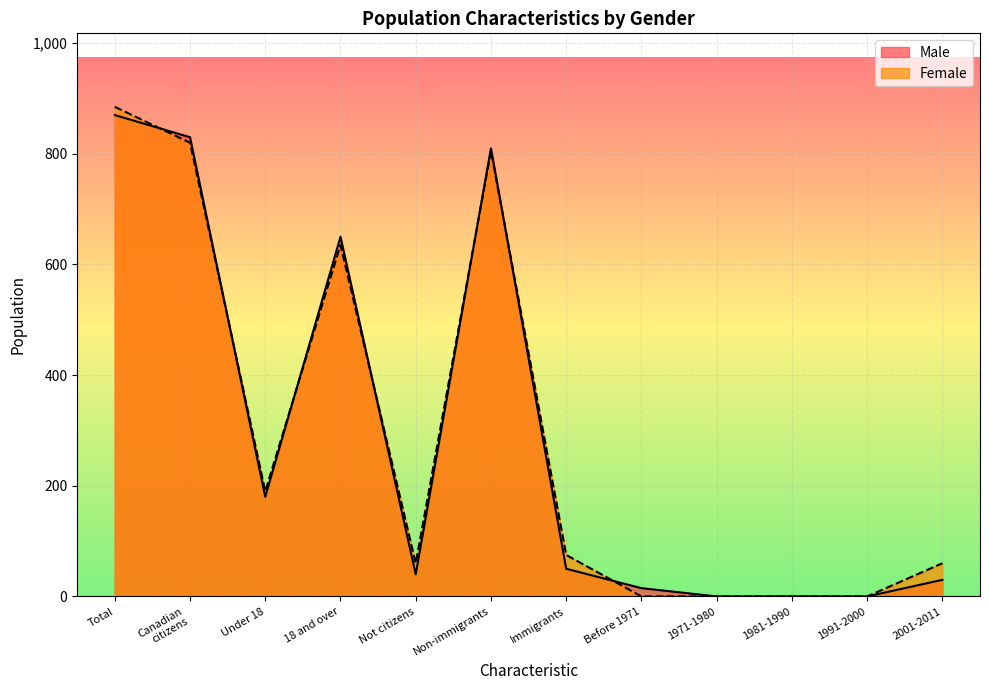

Which label corresponds to the largest value in the chart?

Total